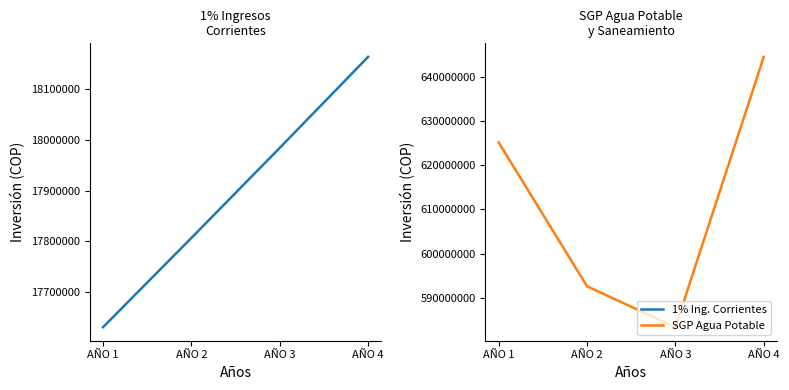

At which category does SGP DE AGUA POTABLE Y SANEAMIENTO reach its first local valley?

AÑO 3